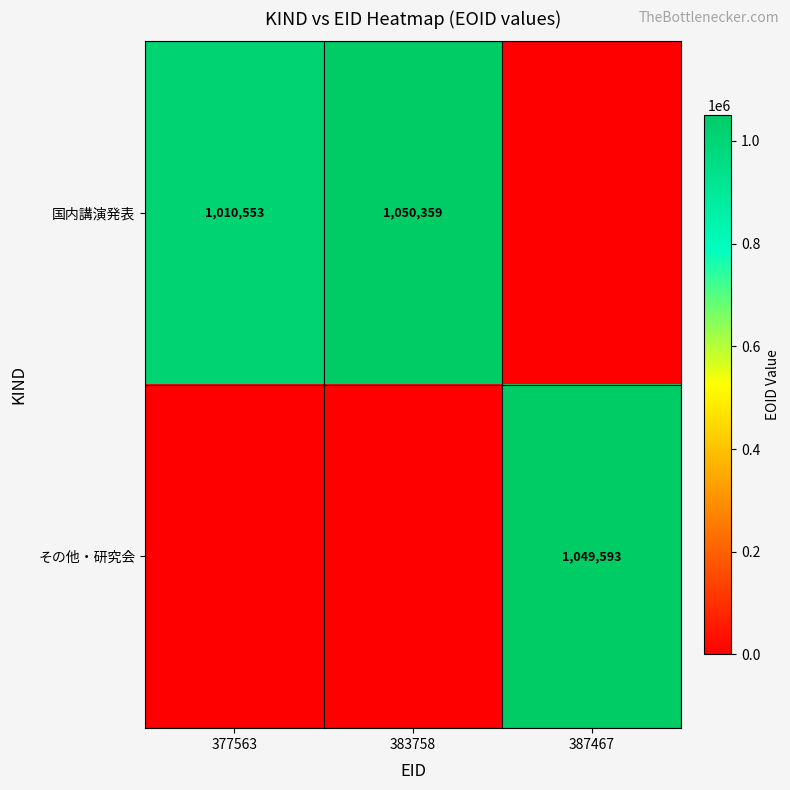

The value of その他・研究会 at 387467 is 1049593. True or false?

True